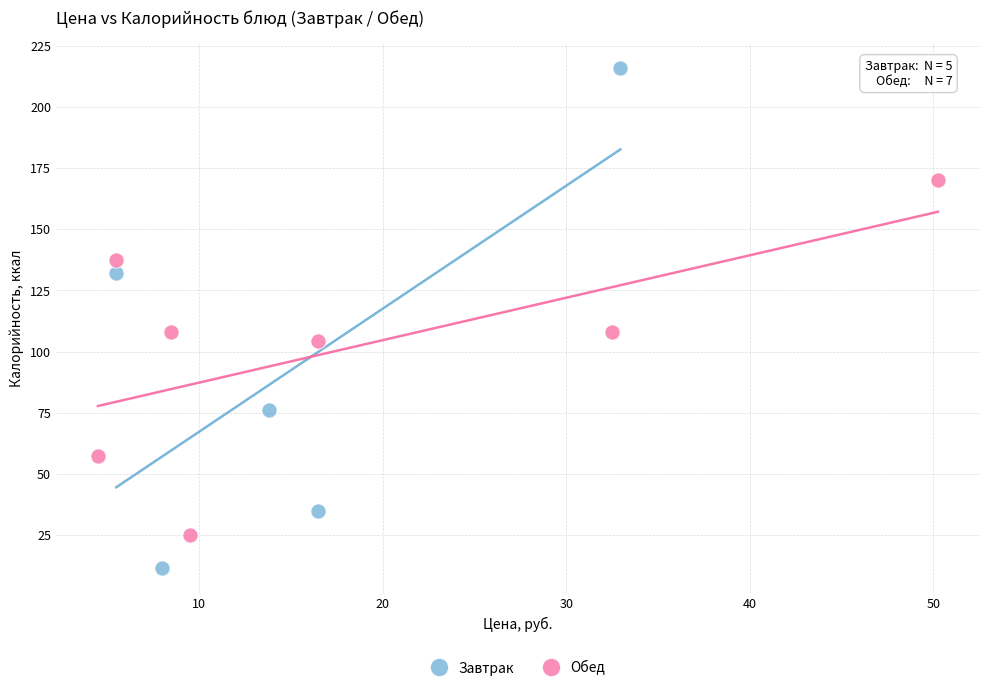

Which series reaches the maximum Y coordinate?

Завтрак